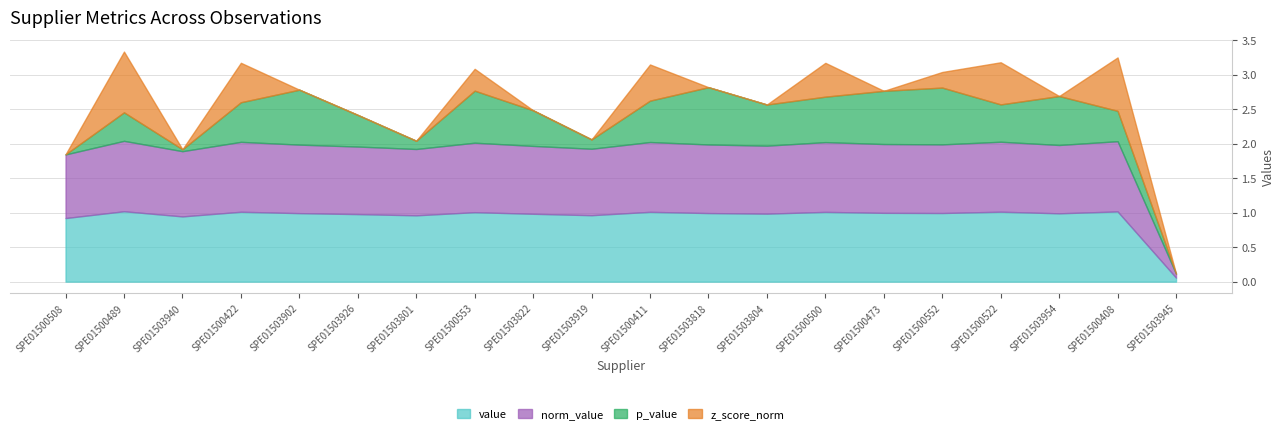

Where is the first local minimum for value?

SPE01503940